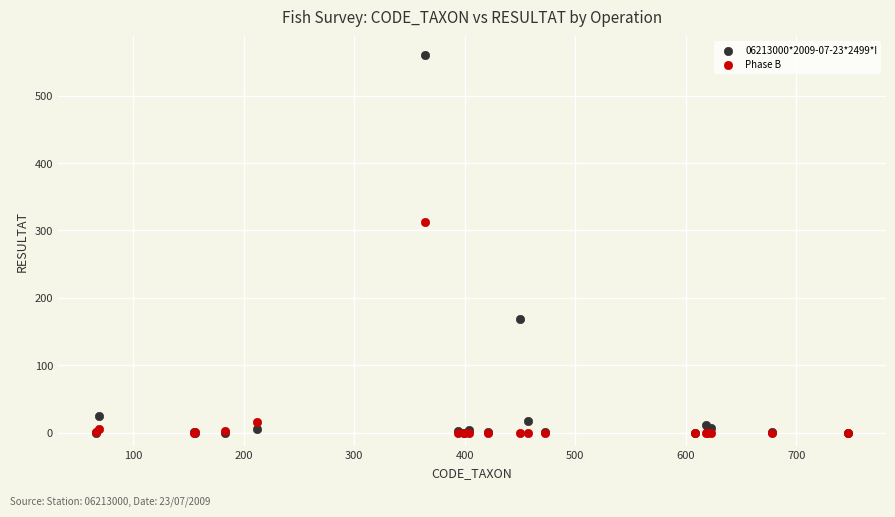

In the Phase B series, what Y value is closest to 156?

15